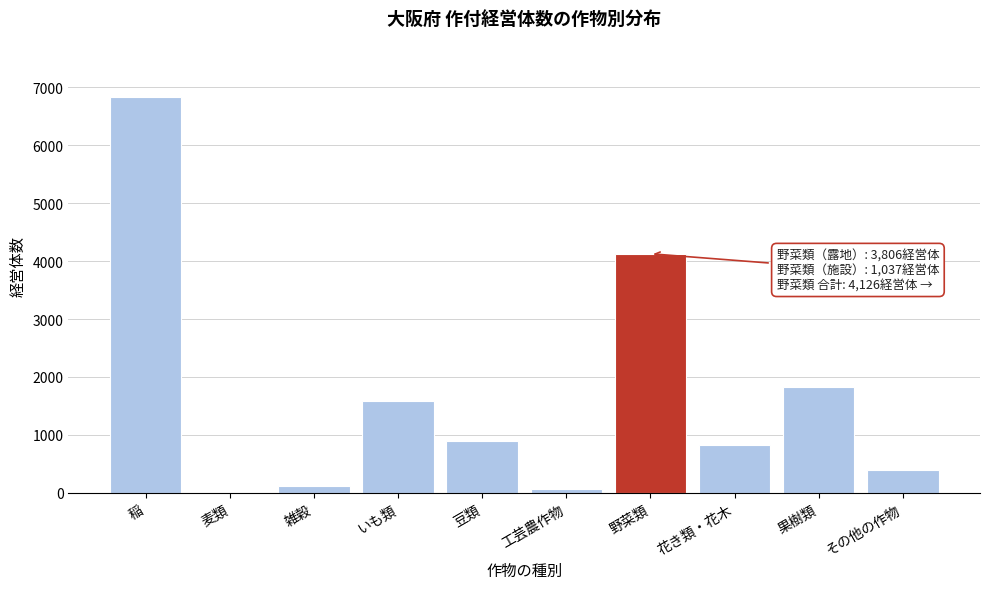

Reading left to right, transcribe all the data shown in this chart.

稲=6826	麦類=6	雑穀=126	いも類=1594	豆類=896	工芸農作物=60	野菜類=4126	花き類・花木=831	果樹類=1826	その他の作物=403